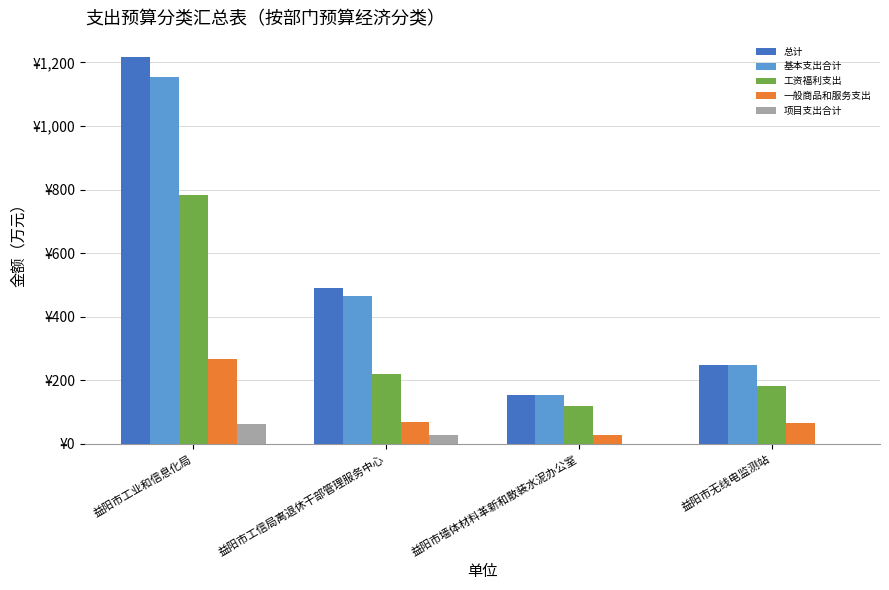

What is the value of the 工资福利支出 bar at the 3rd from the left?

119.0